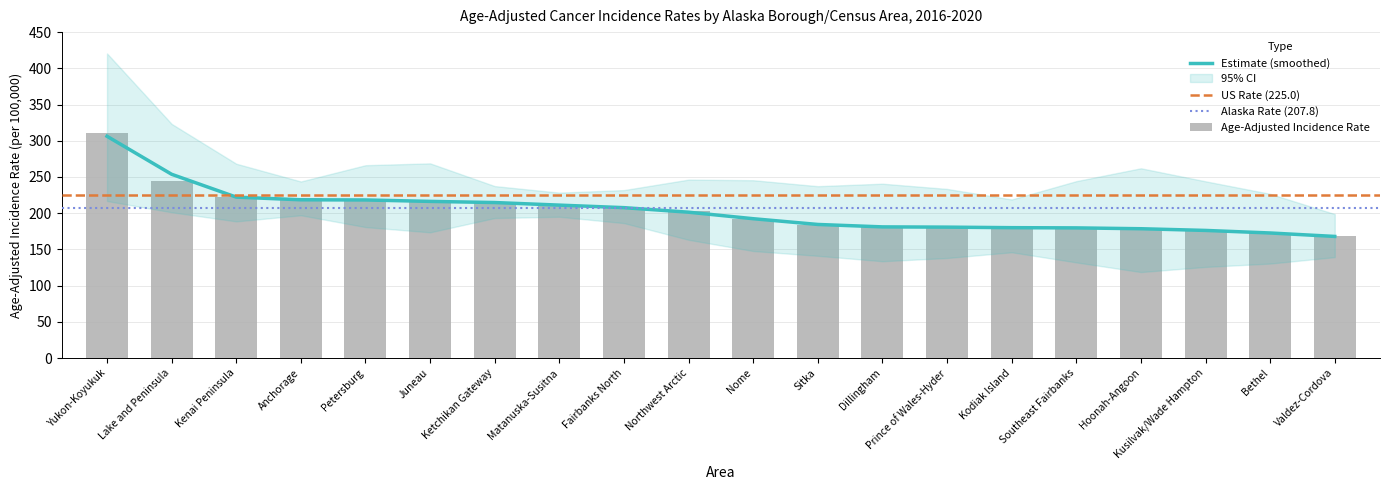

What is the average value?

203.0